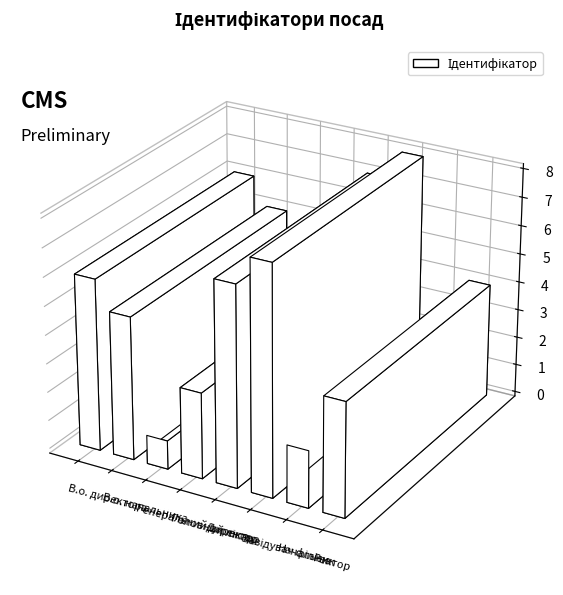

What is the change in value from В.о. директора to Генеральний директор?

-5